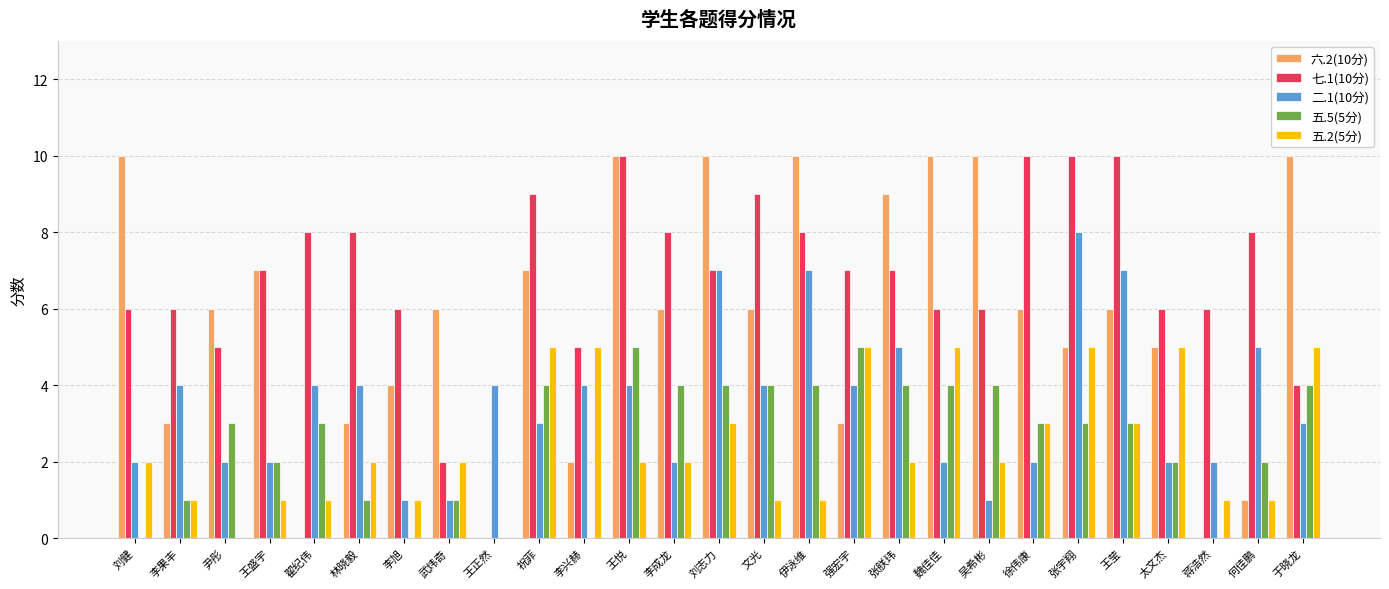

Is it true that 五.2(5分) equals 2 at 强宏宇?

False